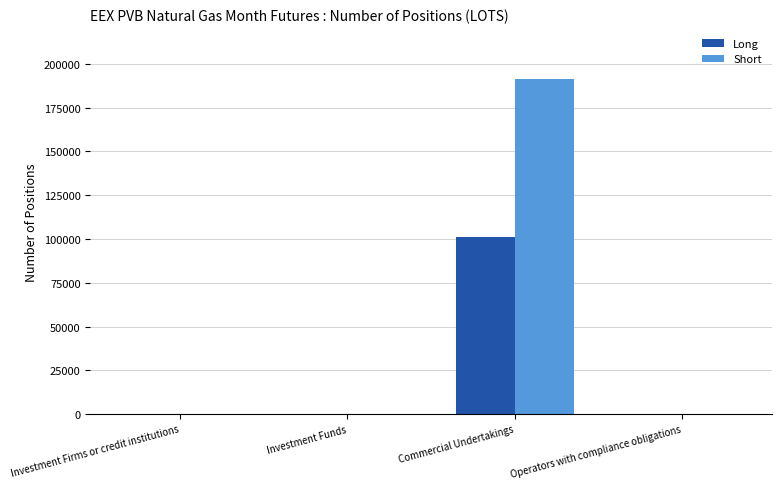

Which series has the largest total across all categories?

Short